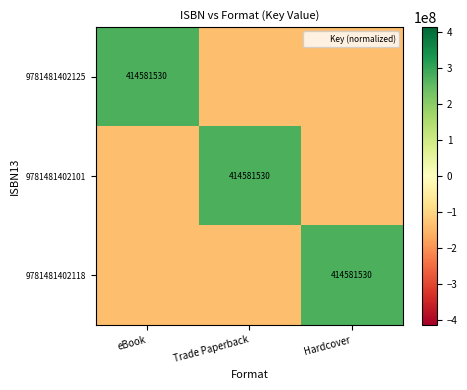

At which label does 9781481402125 first exceed -138193843?

eBook